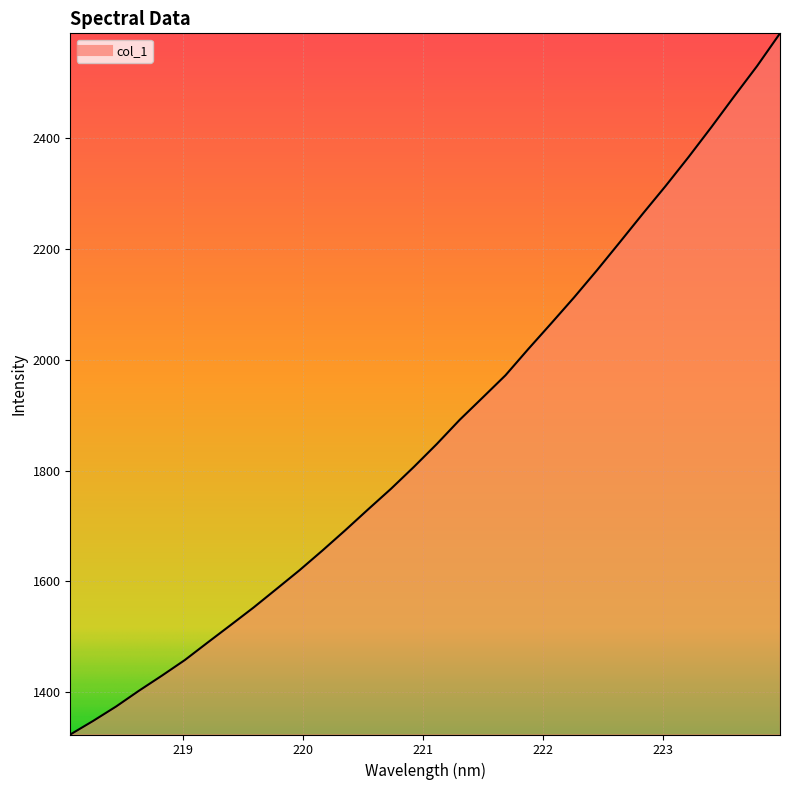

Count the number of values greater than 1847.

16